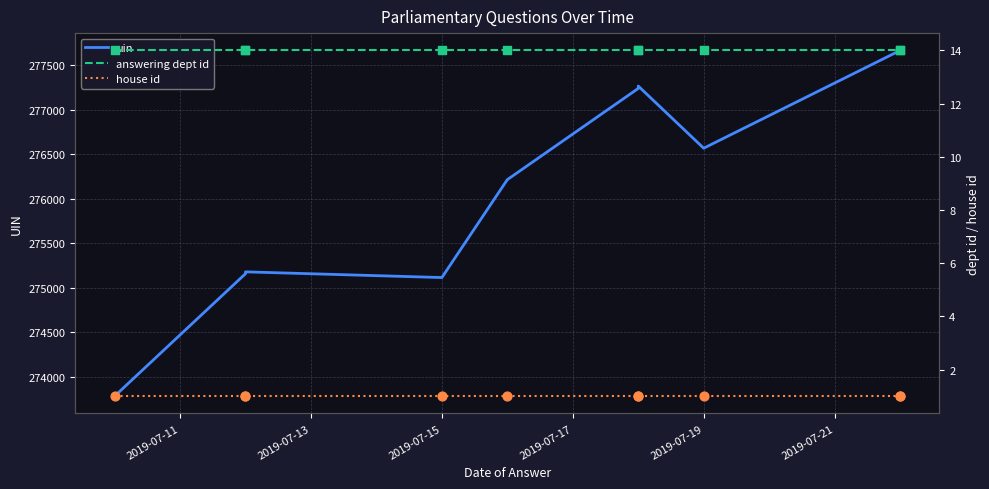

What is the total value across all series at 2019-07-11?

273797